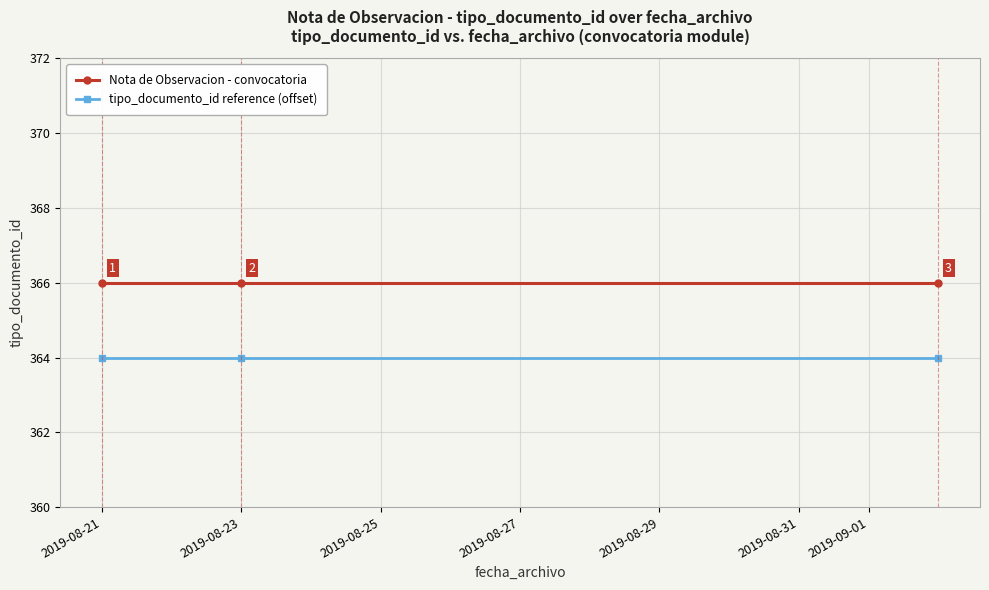

List the series in order of their overall mean, highest first.

Nota de Observacion - convocatoria, tipo_documento_id reference (offset)